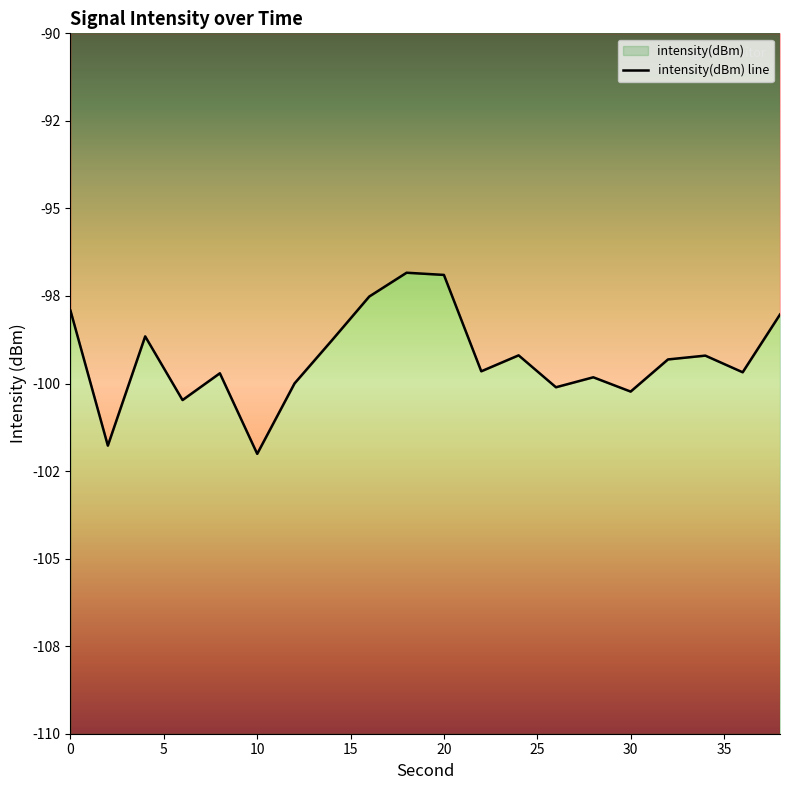

How many interior local peaks (higher than both neighbors) does the data have?

6